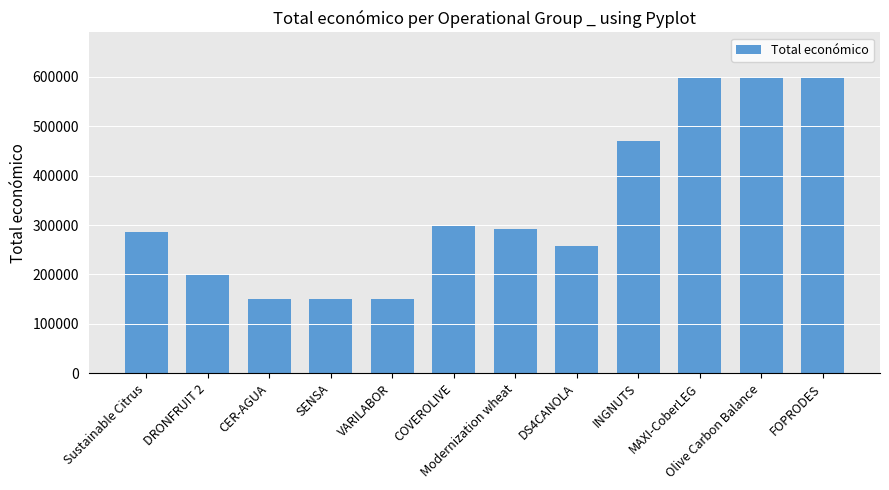

Are the bars grouped side by side (vs. stacked)?

No